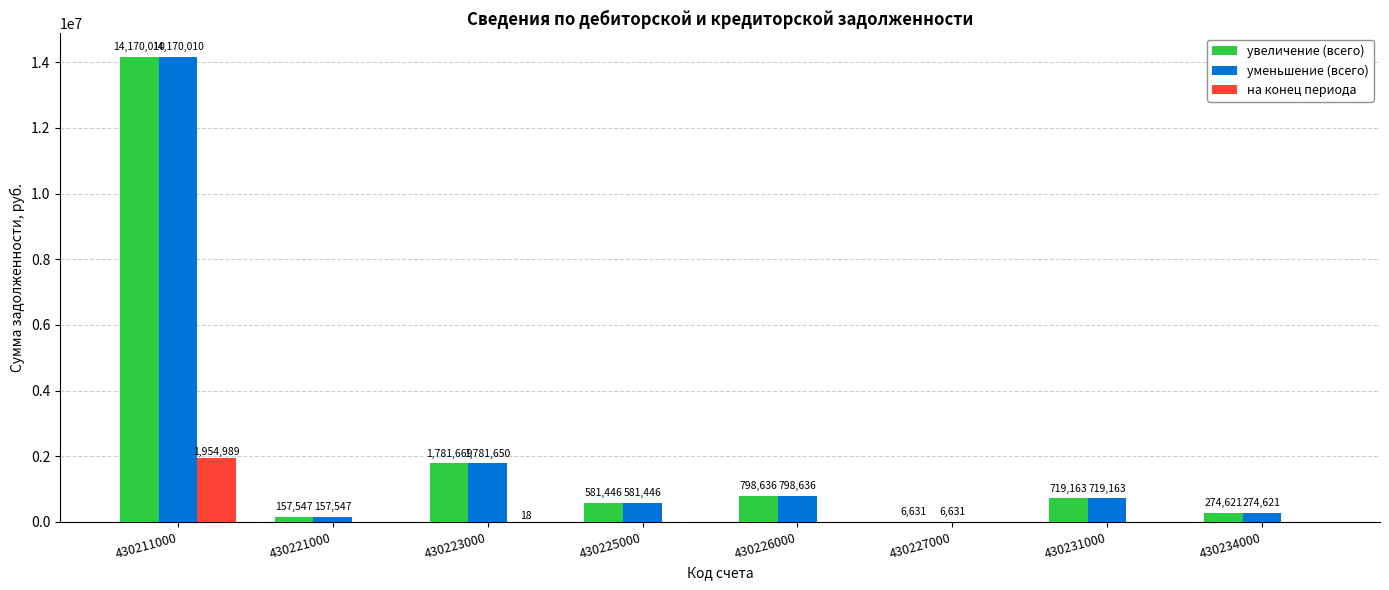

Is it true that на конец периода equals -1108984.1 at 430221000?

False